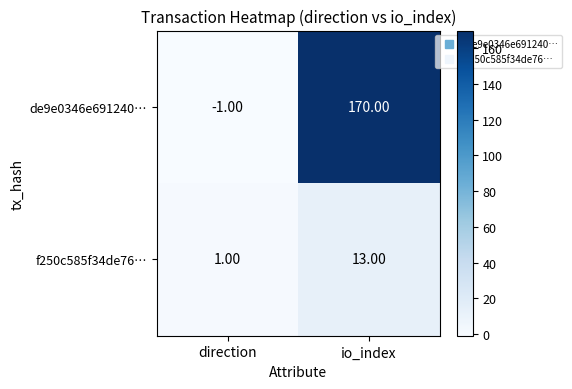

What is the spread (max minus min) of values at io_index?

157